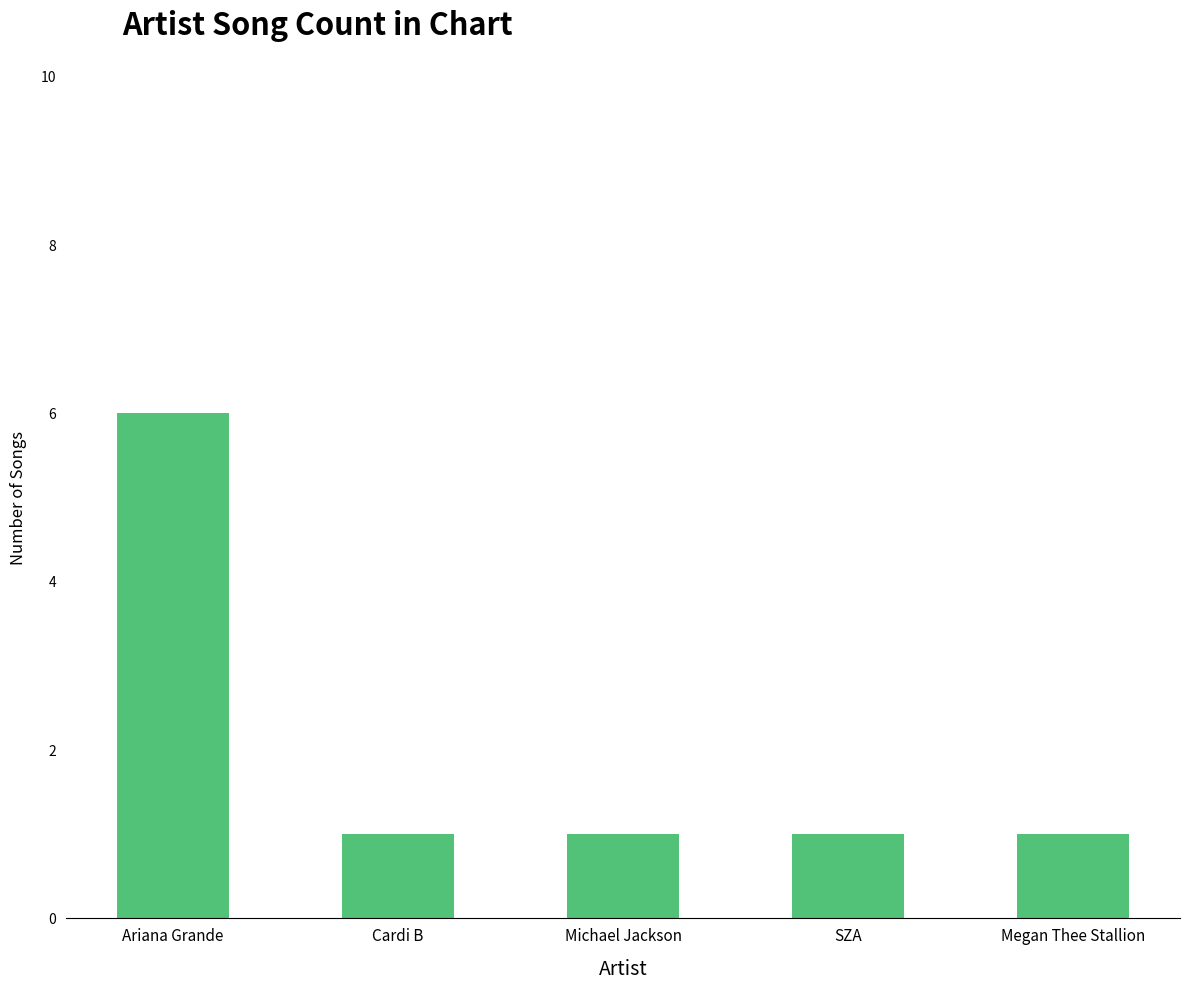

True or false: the data shows 0 at Michael Jackson.

False